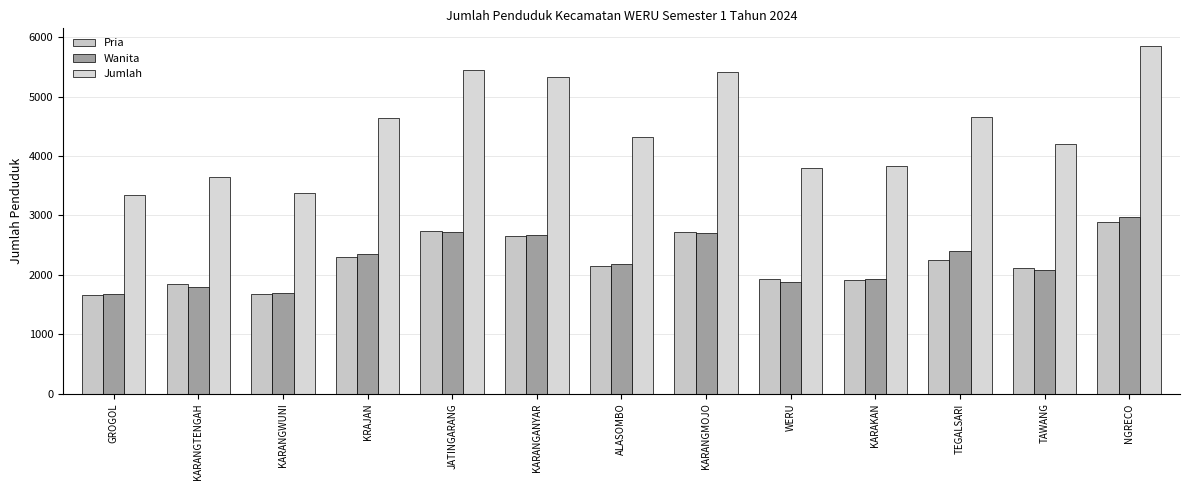

What is the maximum value for Pria?

2890